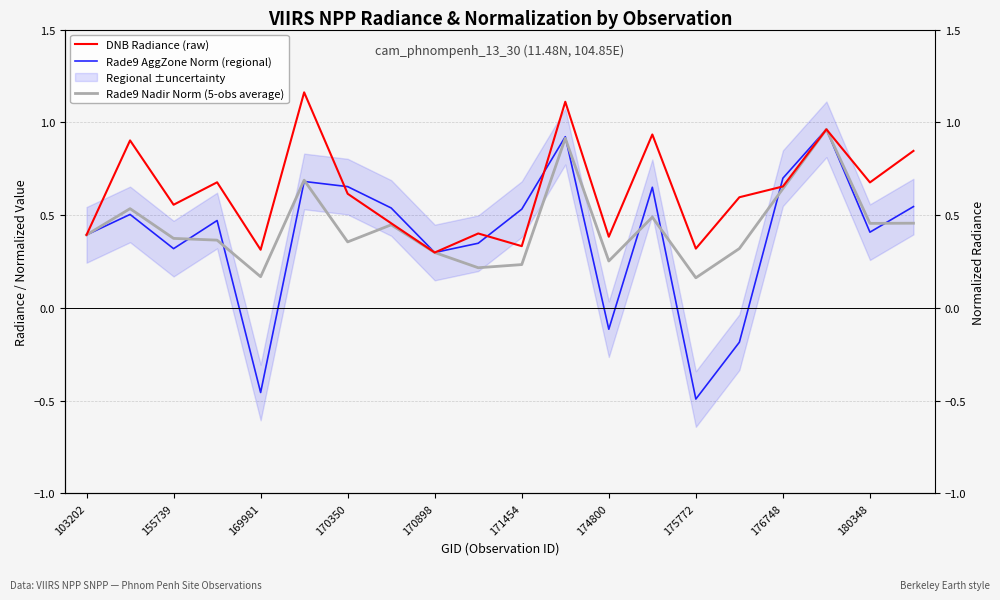

Does the chart display data point markers on the line(s)?

No